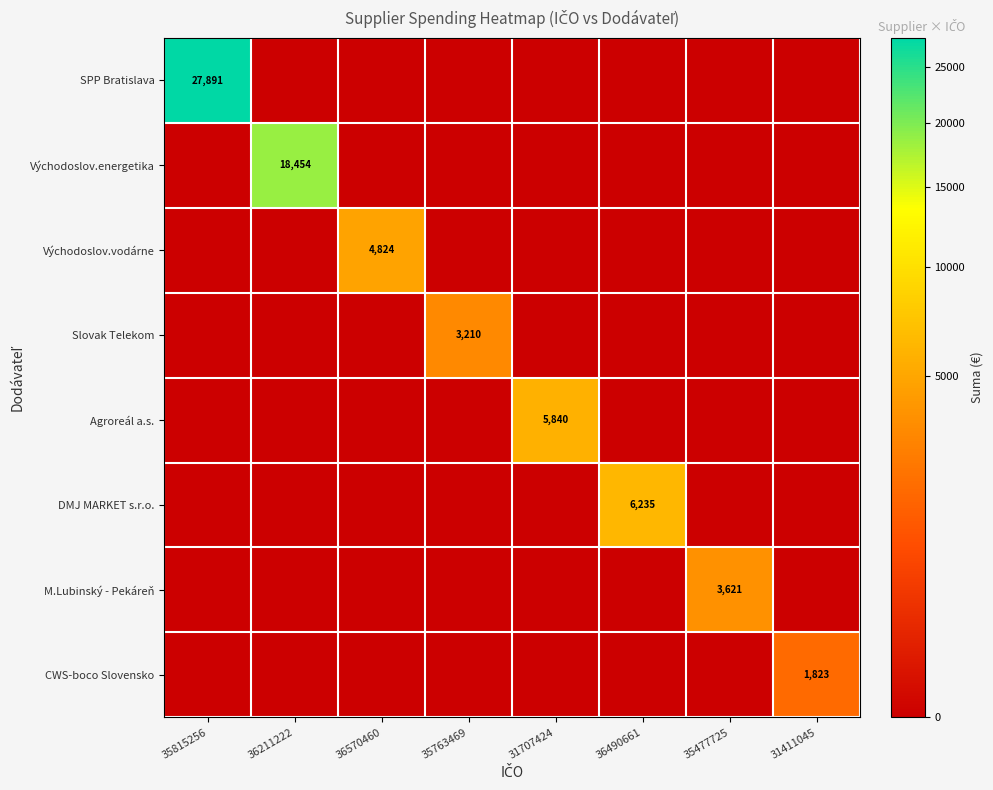

At 31707424, list the series in order from smallest to largest.

SPP Bratislava, Východoslov.energetika, Východoslov.vodárne, Slovak Telekom, DMJ MARKET s.r.o., M.Lubinský - Pekáreň, CWS-boco Slovensko, Agroreál a.s.